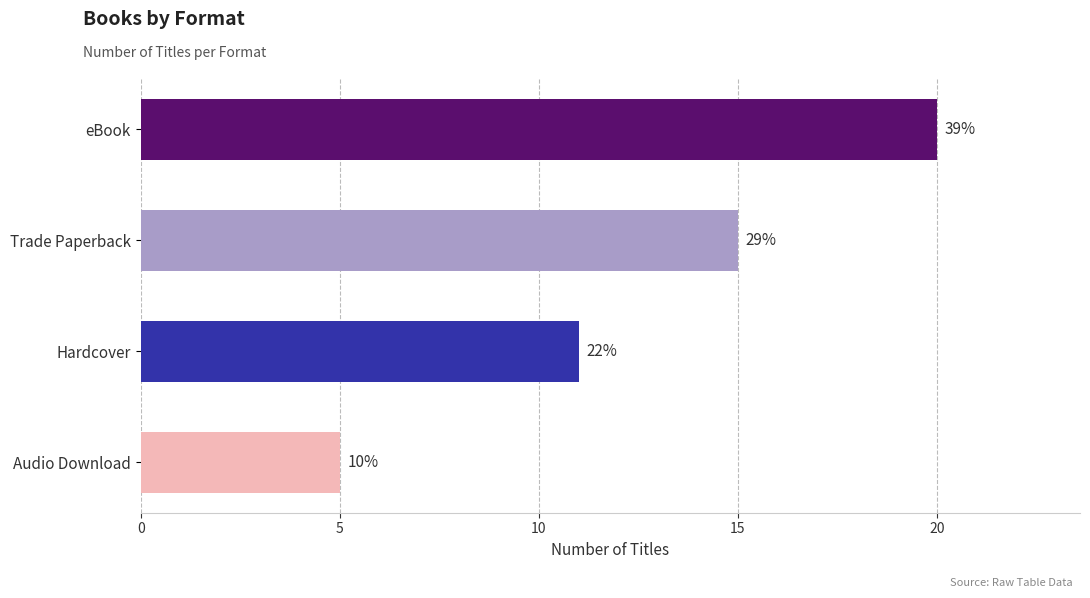

At which label is the value closest to 12?

Hardcover